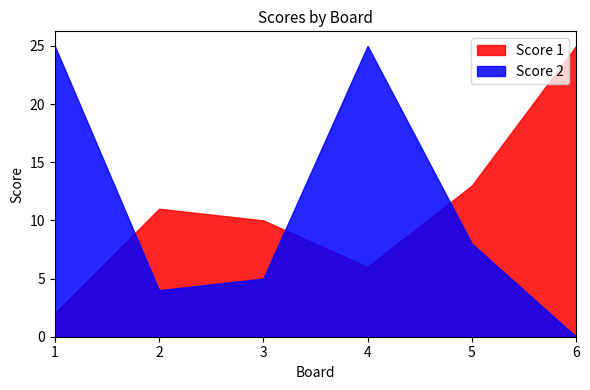

Between which two adjacent categories do Score 1 and Score 2 first intersect?

1 and 2